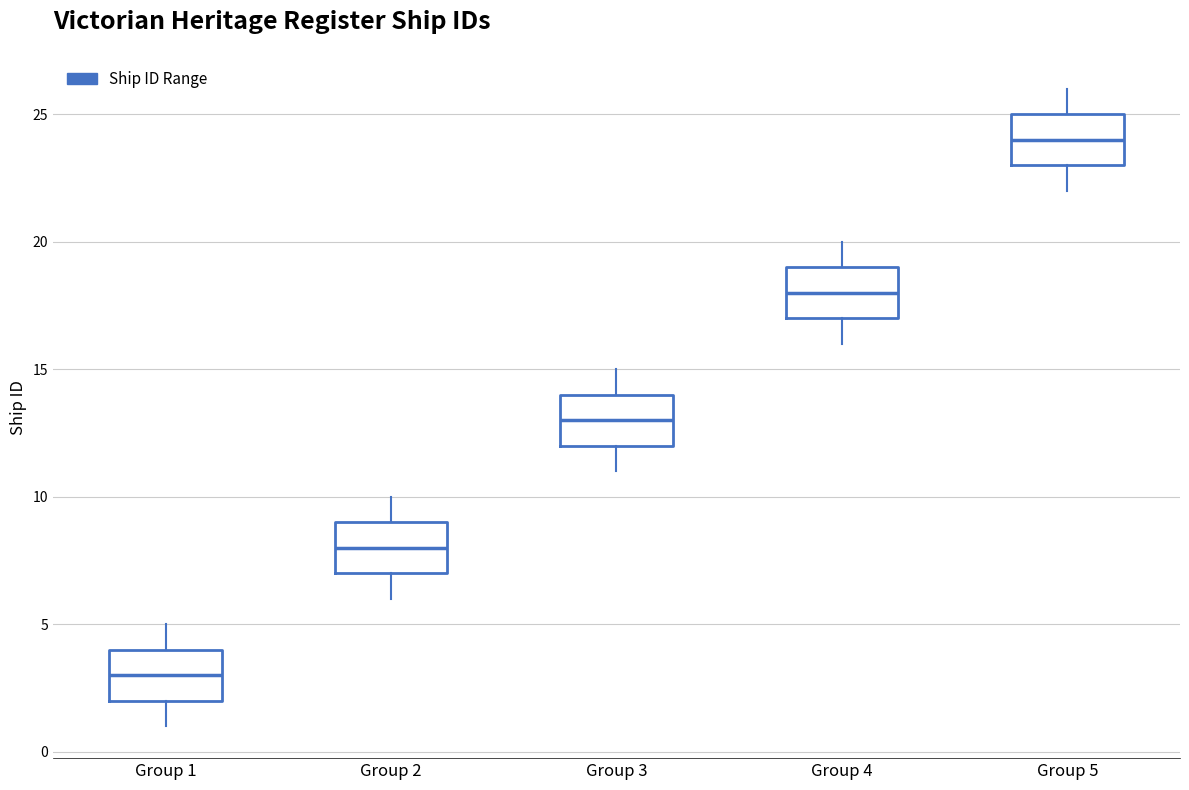

Reading left to right, transcribe this box plot: for each box, give where its median line is, the range the box spans, and where its two whiskers end, as read against the y-axis. The values are not printed on the chart, so give them approximately, as read against the axis.

Group 1: median 3, box 2 to 4, whiskers 1 to 5
Group 2: median 8, box 7 to 9, whiskers 6 to 10
Group 3: median 13, box 12 to 14, whiskers 11 to 15
Group 4: median 18, box 17 to 19, whiskers 16 to 20
Group 5: median 24, box 23 to 25, whiskers 22 to 26